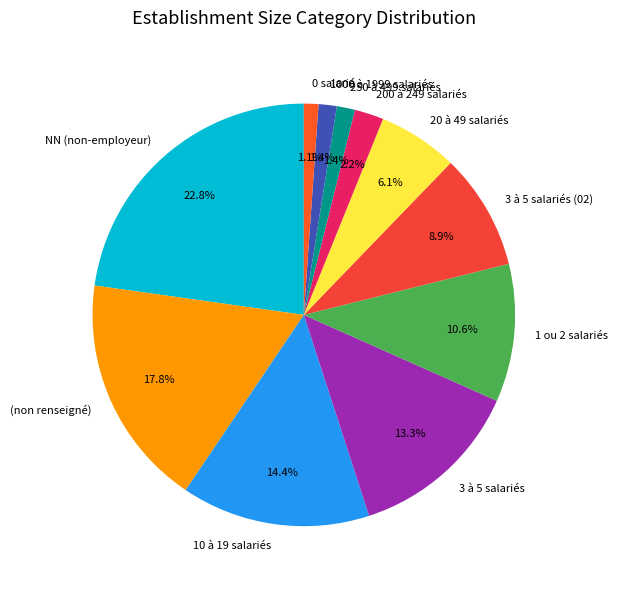

Which slice is the largest?

NN (non-employeur)